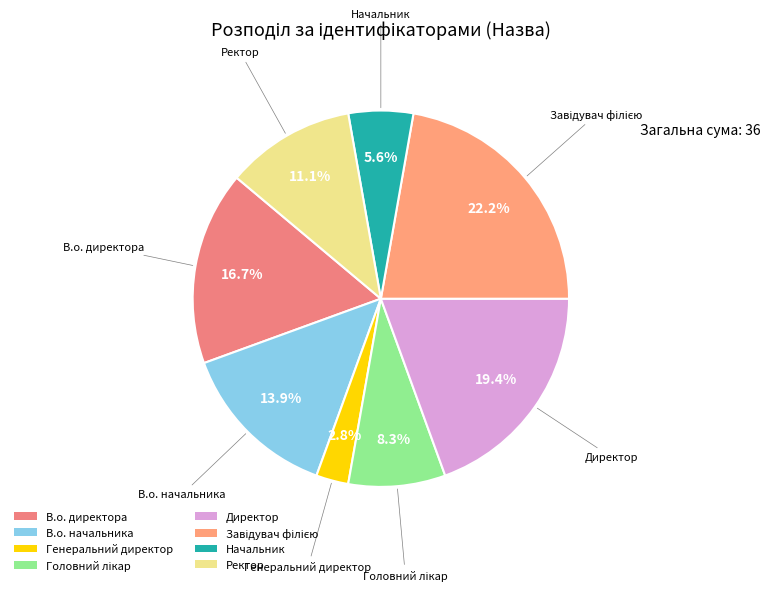

What percentage is NOT represented by В.о. начальника?

86.1%